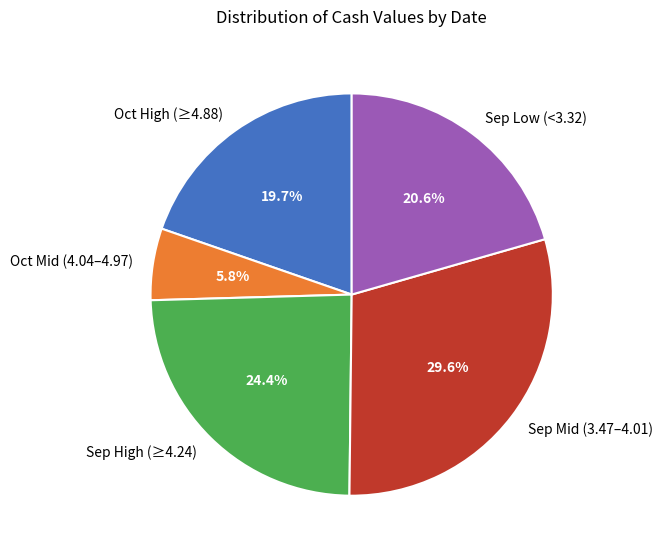

Which slice is the largest?

Sep Mid (3.47–4.01)